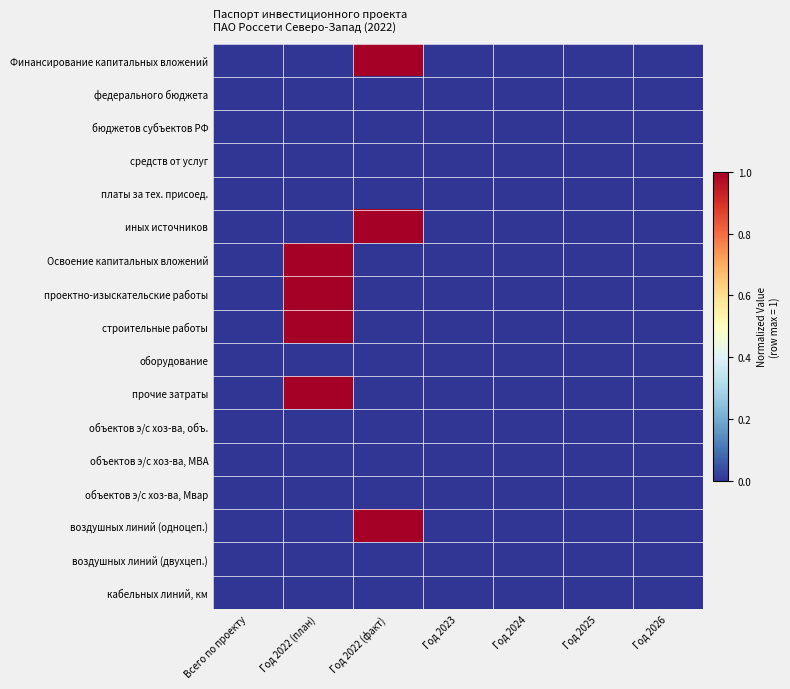

Reading right to left, extract all data points from this chart.

Финансирование капитальных вложений: Год 2026=0	Год 2025=0	Год 2024=0	Год 2023=0	Год 2022 (факт)=1	Год 2022 (план)=0	Всего по проекту=0
федерального бюджета: Год 2026=0	Год 2025=0	Год 2024=0	Год 2023=0	Год 2022 (факт)=0	Год 2022 (план)=0	Всего по проекту=0
бюджетов субъектов РФ: Год 2026=0	Год 2025=0	Год 2024=0	Год 2023=0	Год 2022 (факт)=0	Год 2022 (план)=0	Всего по проекту=0
средств от услуг: Год 2026=0	Год 2025=0	Год 2024=0	Год 2023=0	Год 2022 (факт)=0	Год 2022 (план)=0	Всего по проекту=0
платы за тех. присоед.: Год 2026=0	Год 2025=0	Год 2024=0	Год 2023=0	Год 2022 (факт)=0	Год 2022 (план)=0	Всего по проекту=0
иных источников: Год 2026=0	Год 2025=0	Год 2024=0	Год 2023=0	Год 2022 (факт)=1	Год 2022 (план)=0	Всего по проекту=0
Освоение капитальных вложений: Год 2026=0	Год 2025=0	Год 2024=0	Год 2023=0	Год 2022 (факт)=0	Год 2022 (план)=1	Всего по проекту=0
проектно-изыскательские работы: Год 2026=0	Год 2025=0	Год 2024=0	Год 2023=0	Год 2022 (факт)=0	Год 2022 (план)=1	Всего по проекту=0
строительные работы: Год 2026=0	Год 2025=0	Год 2024=0	Год 2023=0	Год 2022 (факт)=0	Год 2022 (план)=1	Всего по проекту=0
оборудование: Год 2026=0	Год 2025=0	Год 2024=0	Год 2023=0	Год 2022 (факт)=0	Год 2022 (план)=0	Всего по проекту=0
прочие затраты: Год 2026=0	Год 2025=0	Год 2024=0	Год 2023=0	Год 2022 (факт)=0	Год 2022 (план)=1	Всего по проекту=0
объектов э/с хоз-ва, объ.: Год 2026=0	Год 2025=0	Год 2024=0	Год 2023=0	Год 2022 (факт)=0	Год 2022 (план)=0	Всего по проекту=0
объектов э/с хоз-ва, МВА: Год 2026=0	Год 2025=0	Год 2024=0	Год 2023=0	Год 2022 (факт)=0	Год 2022 (план)=0	Всего по проекту=0
объектов э/с хоз-ва, Мвар: Год 2026=0	Год 2025=0	Год 2024=0	Год 2023=0	Год 2022 (факт)=0	Год 2022 (план)=0	Всего по проекту=0
воздушных линий (одноцеп.): Год 2026=0	Год 2025=0	Год 2024=0	Год 2023=0	Год 2022 (факт)=1	Год 2022 (план)=0	Всего по проекту=0
воздушных линий (двухцеп.): Год 2026=0	Год 2025=0	Год 2024=0	Год 2023=0	Год 2022 (факт)=0	Год 2022 (план)=0	Всего по проекту=0
кабельных линий, км: Год 2026=0	Год 2025=0	Год 2024=0	Год 2023=0	Год 2022 (факт)=0	Год 2022 (план)=0	Всего по проекту=0